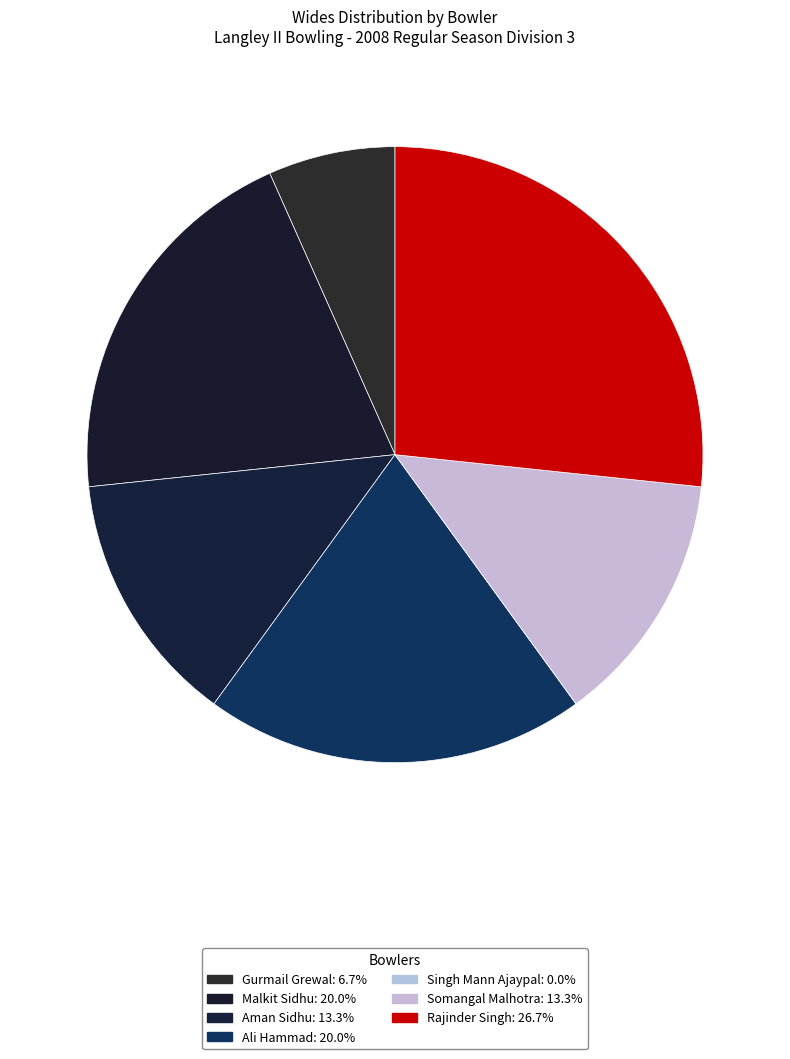

How many segments does this pie chart have?

7